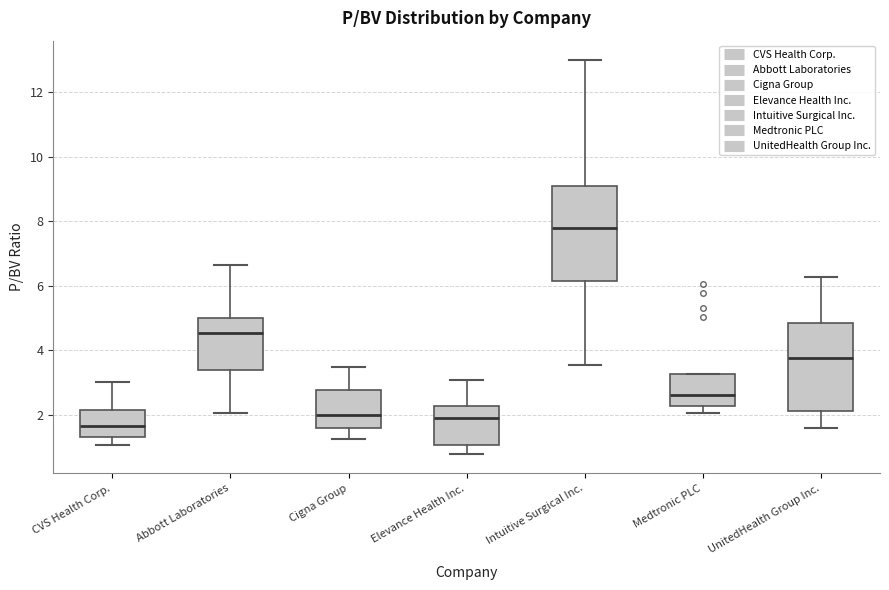

Reading left to right, transcribe this box plot: for each box, give where its median line is, the range the box spans, and where its two whiskers end, as read against the y-axis. The values are not printed on the chart, so give them approximately, as read against the axis.

CVS Health Corp.: median 1.6, box 1.4 to 2.2, whiskers 1.0 to 3.0
Abbott Laboratories: median 4.6, box 3.4 to 5.0, whiskers 2.0 to 6.6
Cigna Group: median 2.0, box 1.6 to 2.8, whiskers 1.2 to 3.4
Elevance Health Inc.: median 1.8, box 1.0 to 2.2, whiskers 0.8 to 3.0
Intuitive Surgical Inc.: median 7.8, box 6.2 to 9.2, whiskers 3.6 to 13.0
Medtronic PLC: median 2.6, box 2.2 to 3.2, whiskers 2.0 to 3.2
UnitedHealth Group Inc.: median 3.8, box 2.2 to 4.8, whiskers 1.6 to 6.2